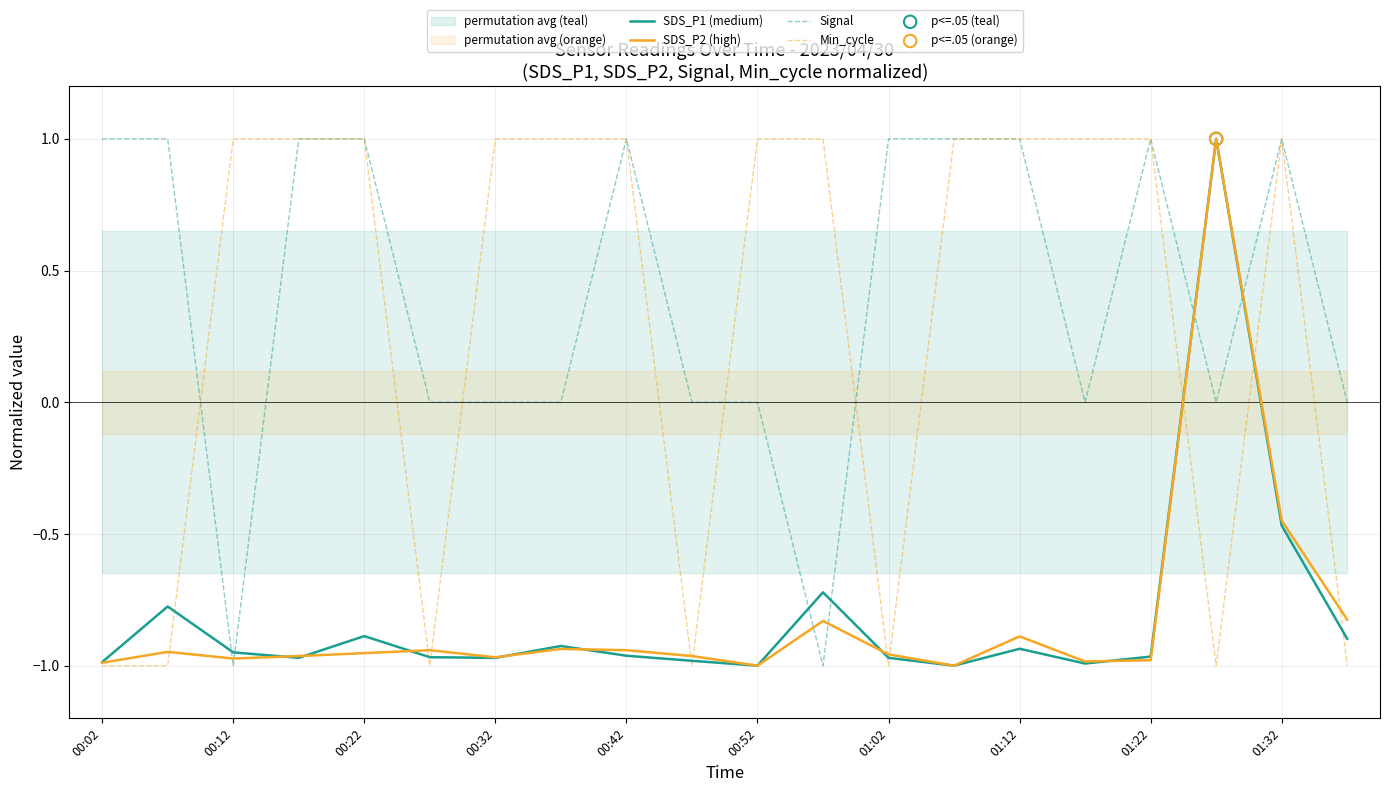

At how many categories does at least one series exceed 0?

17